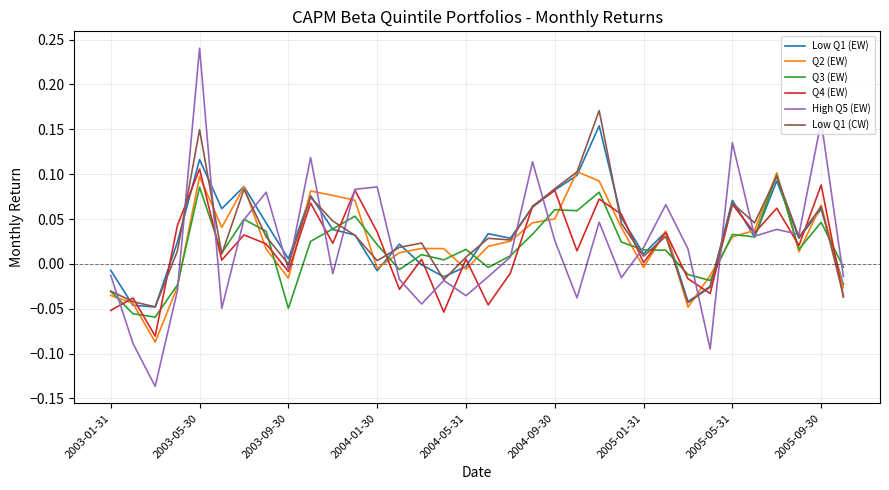

Which series has the largest range (max minus min)?

High Q5 (EW)